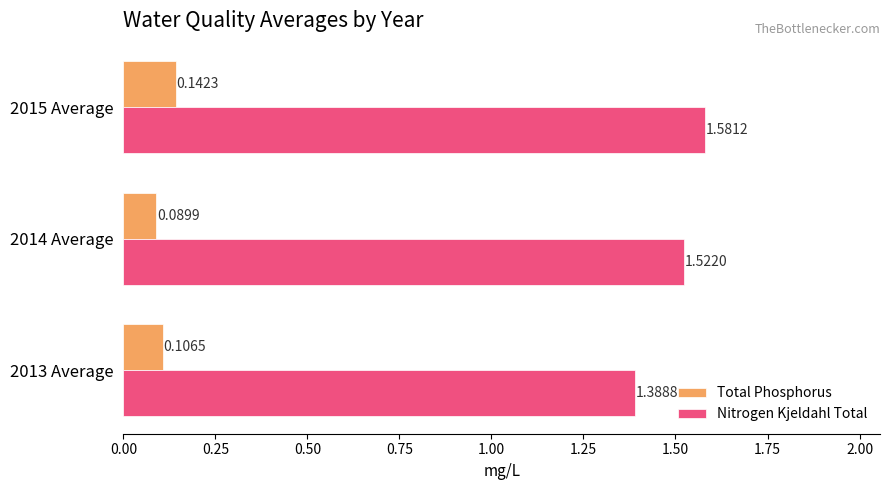

What is the spread (max minus min) of values at 2013 Average?

1.3